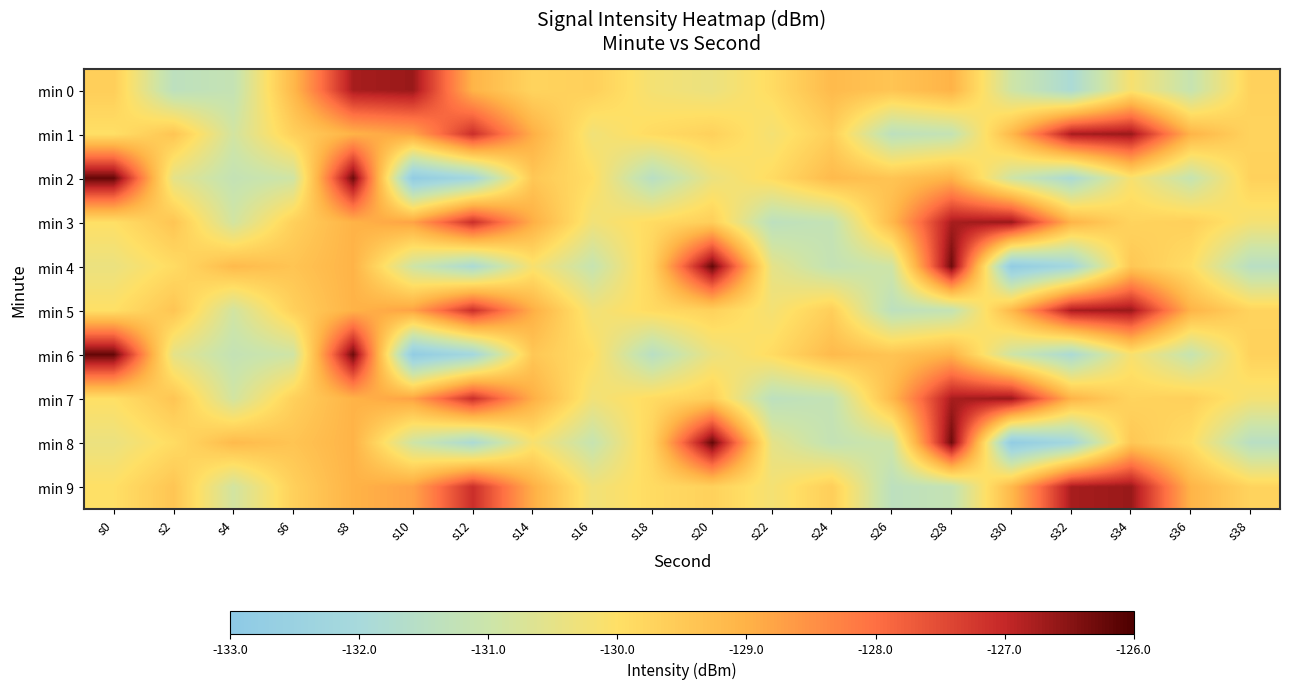

At how many categories does at least one series exceed -128?

9